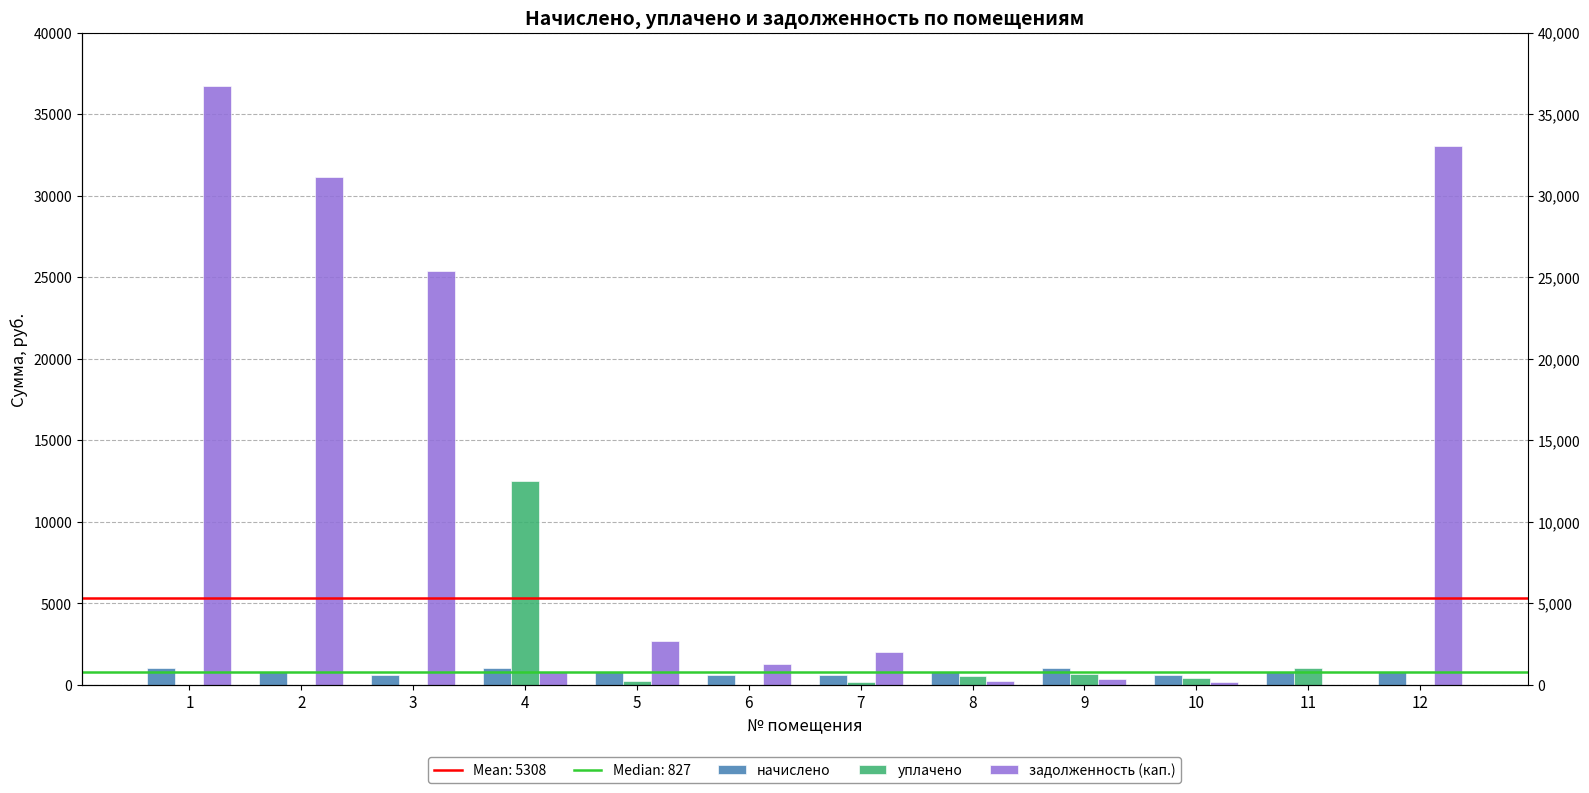

What is the value of the начислено bar at the 7th from the left?

622.2